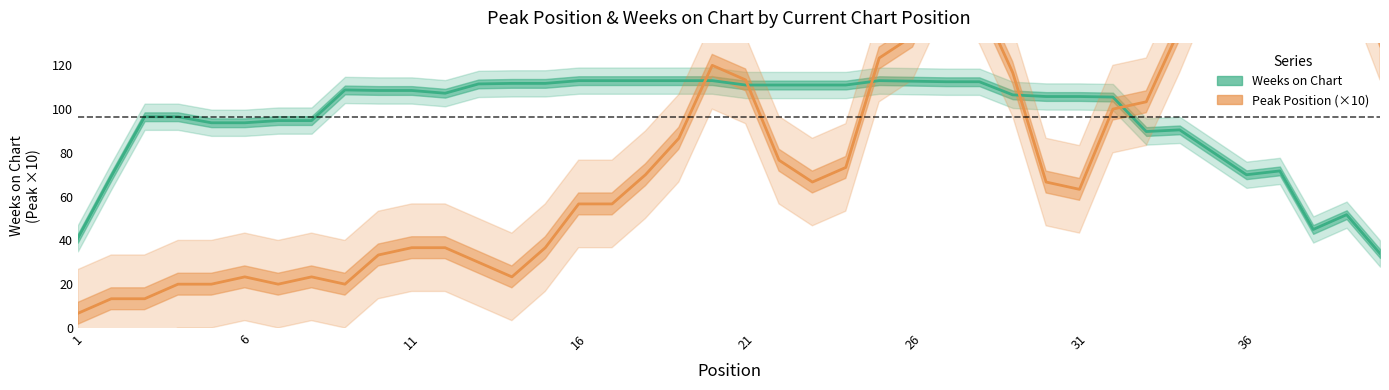

True or false: Weeks on Chart and Peak Position (×10) cross at least once.

True